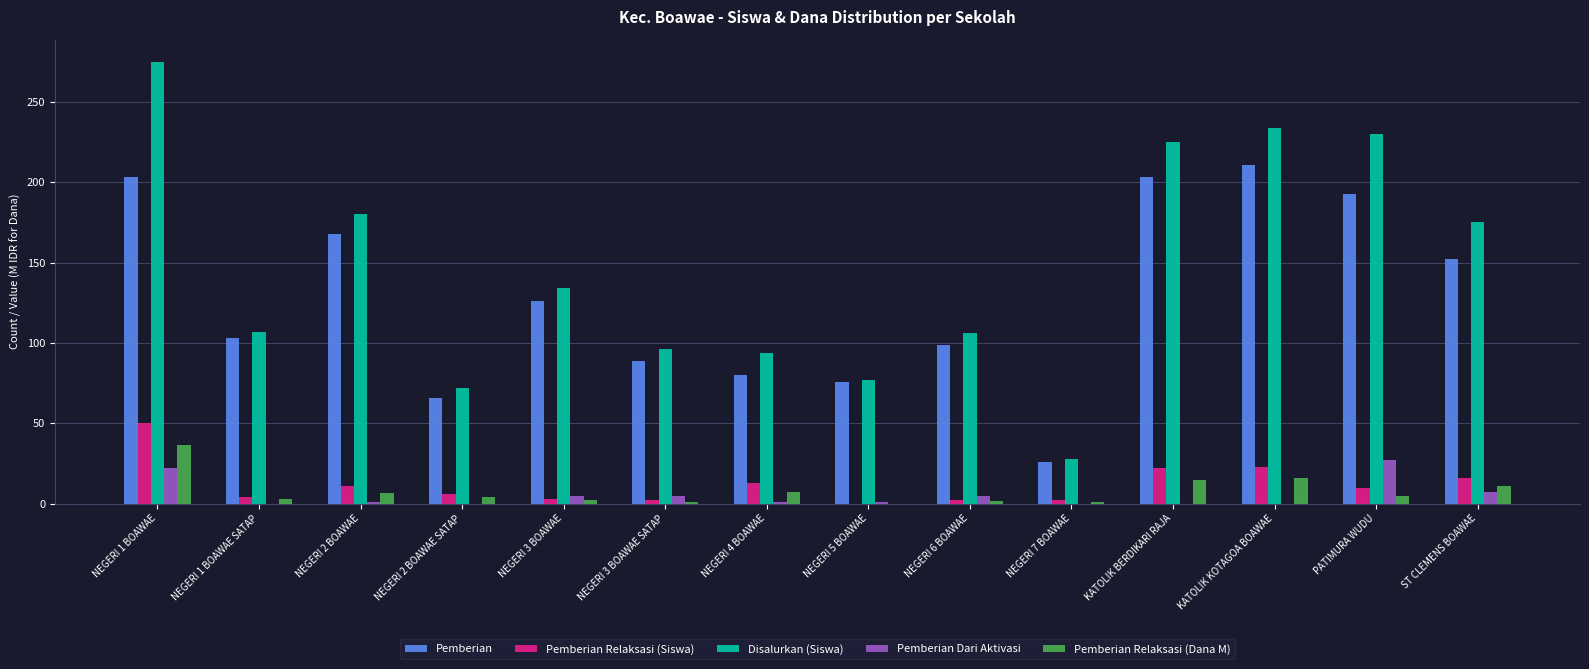

Where does the Pemberian Dari Aktivasi series first go above 1?

NEGERI 1 BOAWAE